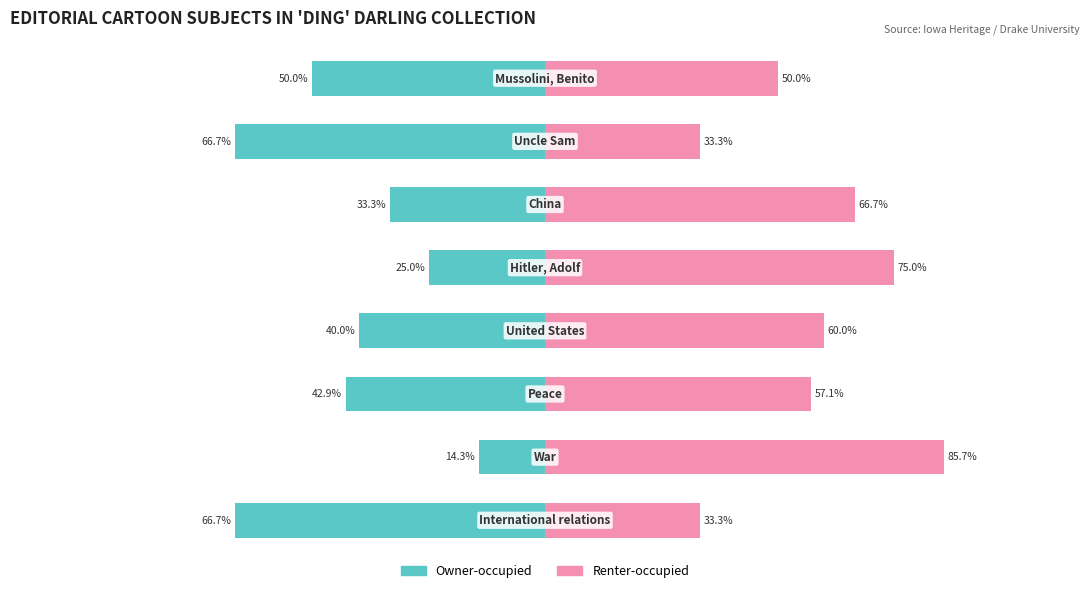

Between 5 and 0, which is larger?

5